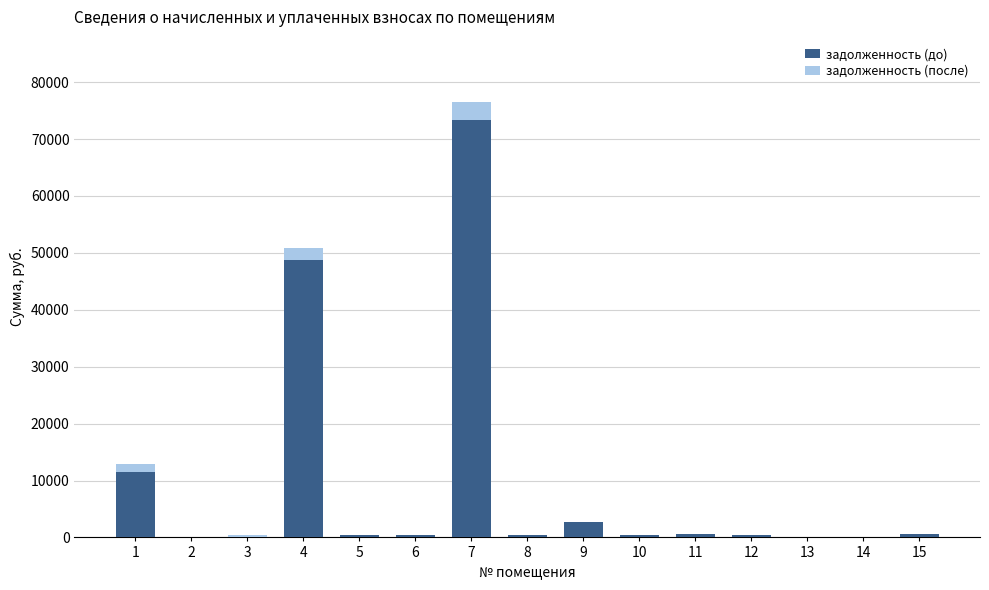

What is the highest value of the задолженность (до) series?

73381.3